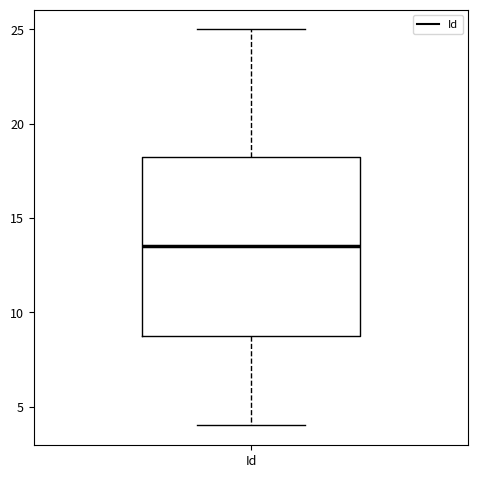

Read this box plot against the y-axis: the position of the median line, the range covered by the box, and the ends of both whiskers. The values are not printed on the chart, so give them approximately, as read against the axis.

median 13.5, box 9.0 to 18.5, whiskers 4.0 to 25.0